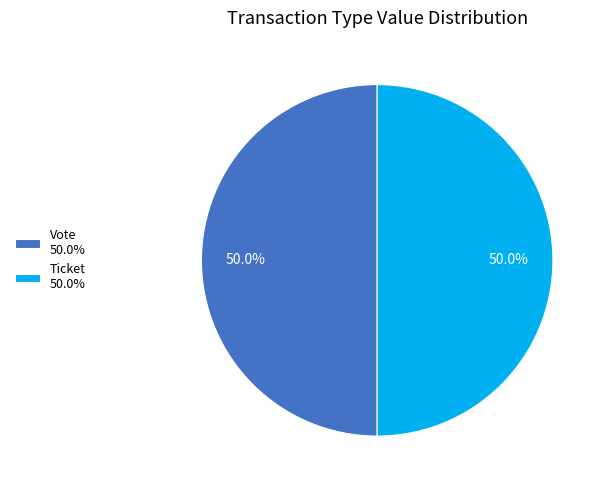

Approximately how many times larger is the value at Vote 50.0% compared to Ticket 50.0%?

1.0